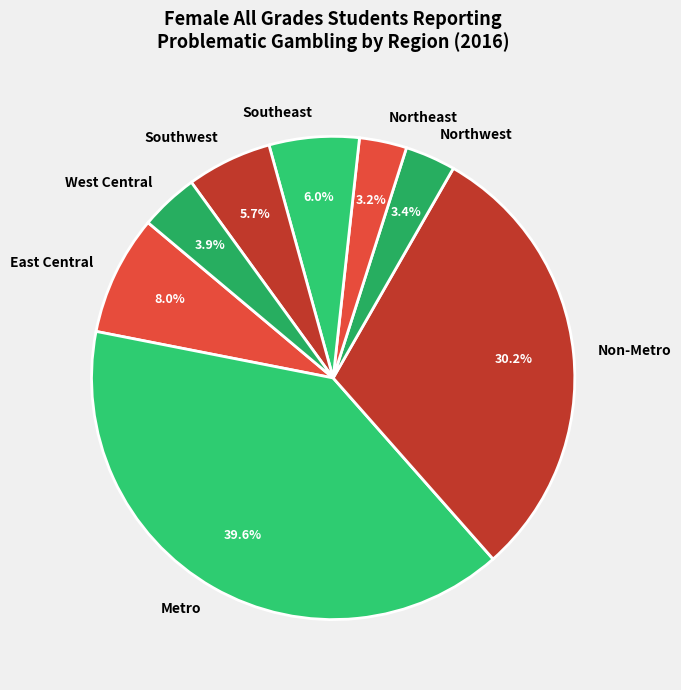

To the nearest percent, what is the average slice percentage?

12%